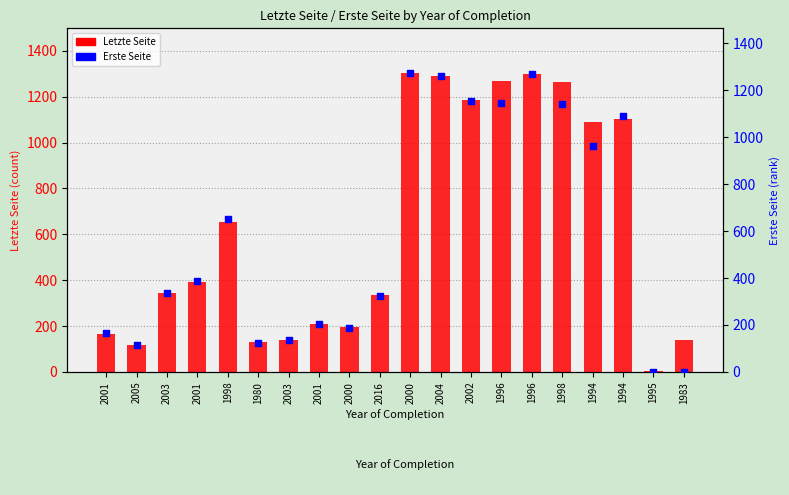

At how many categories does at least one series exceed 578?

9